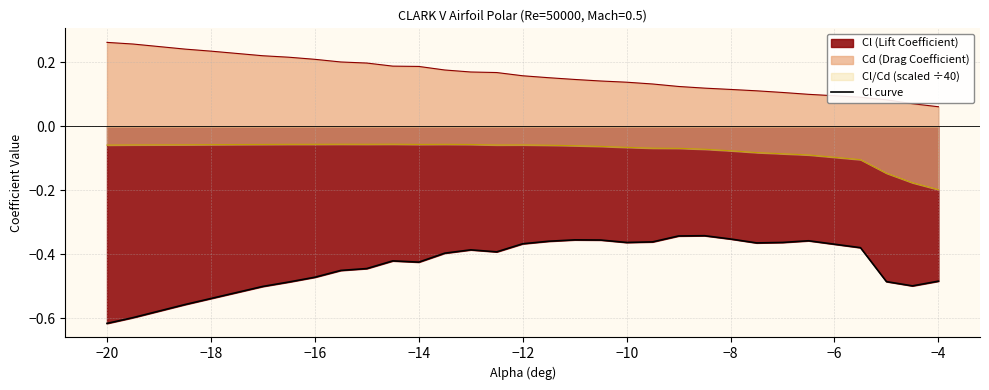

What is the average value?

-0.4